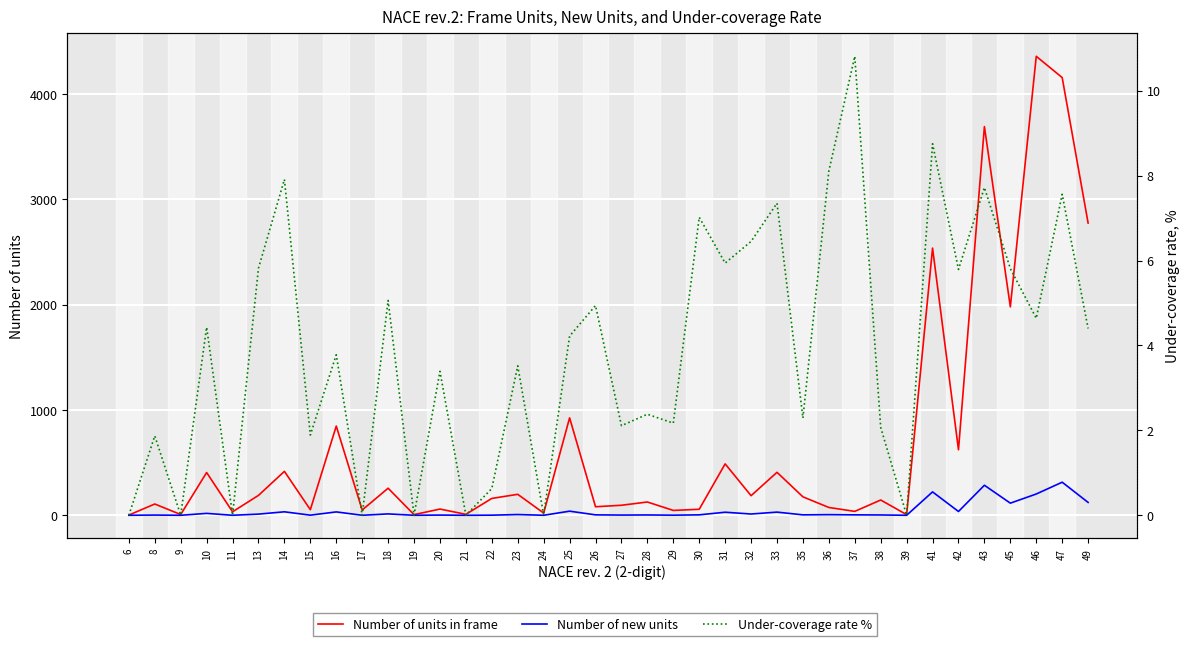

Is it true that Number of new units equals 36.0 at 42?

True